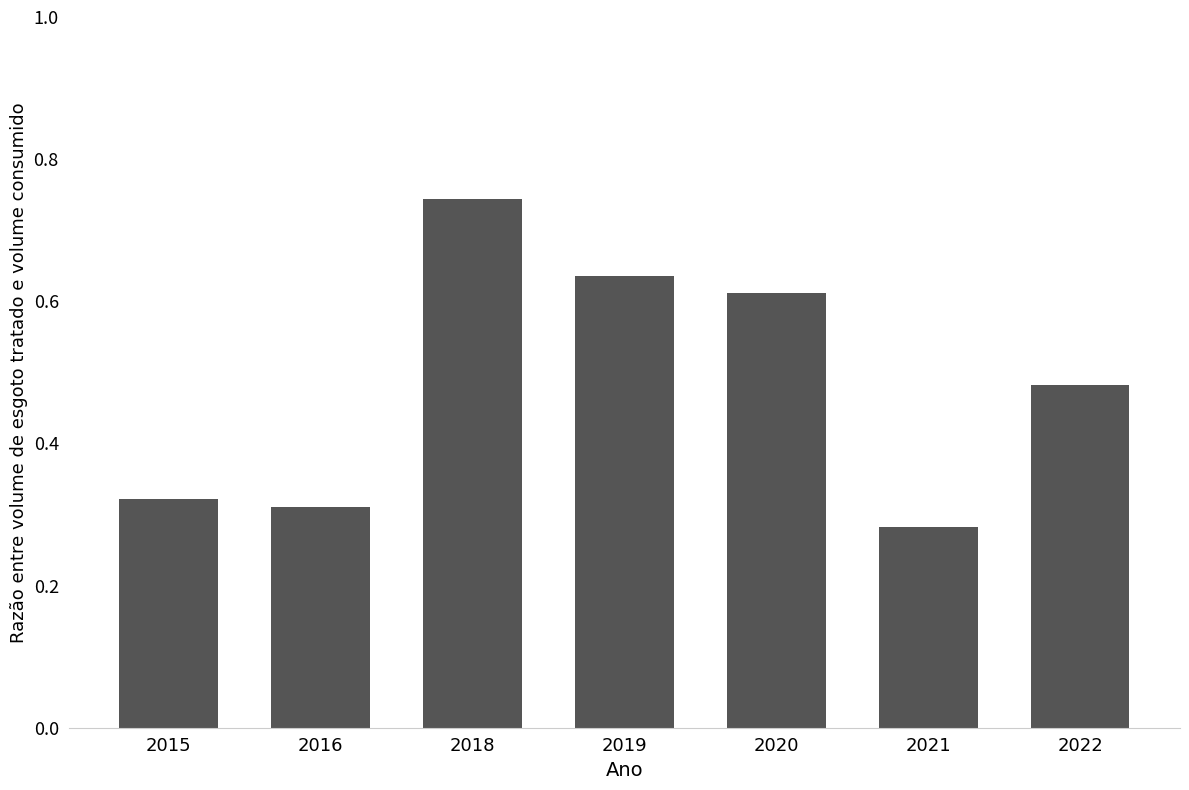

What is the sum of the values at 2018 and 2021?

1.0